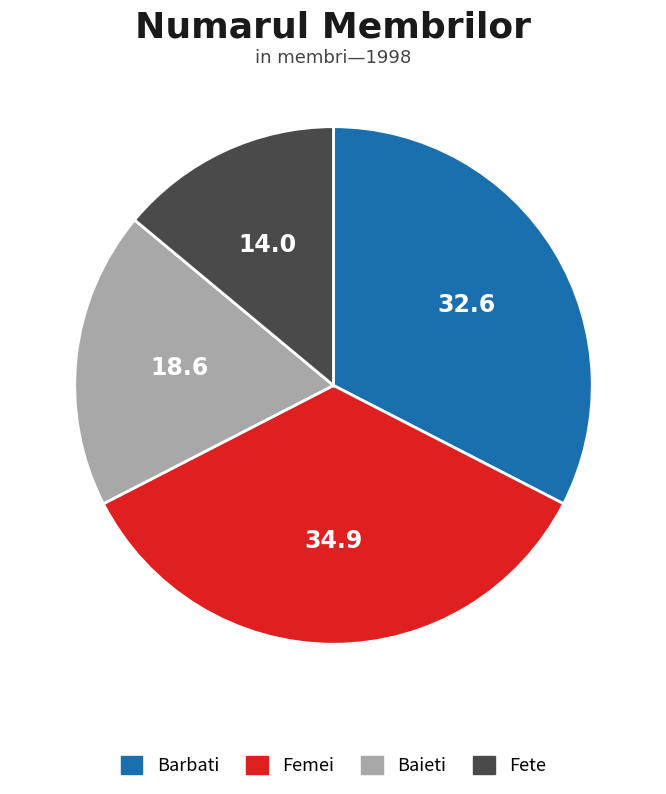

The Barbati slice represents 47% of the pie. True or false?

False